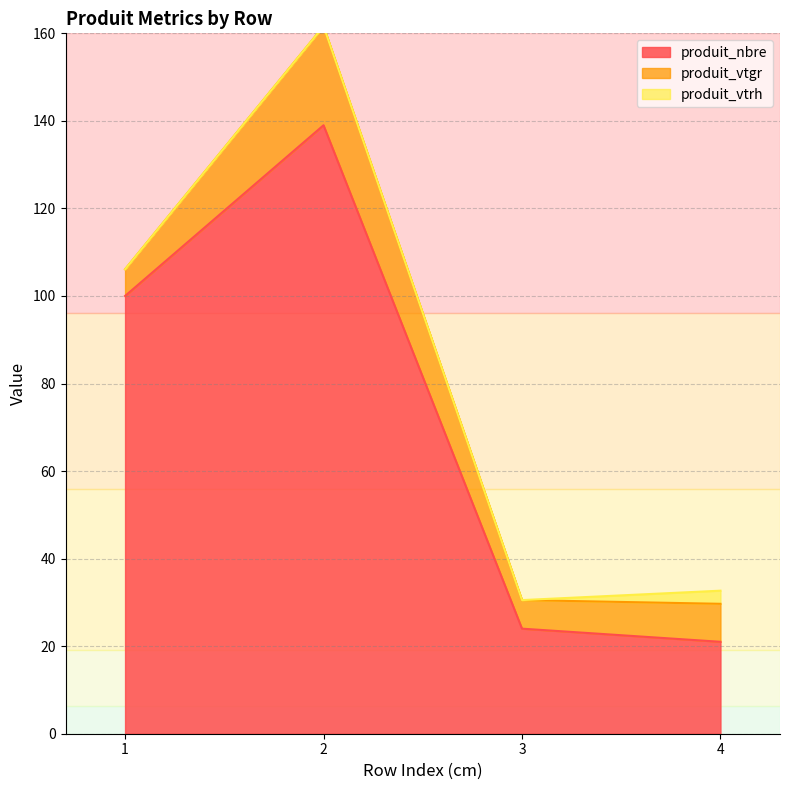

Where is the first local maximum for produit_nbre?

2